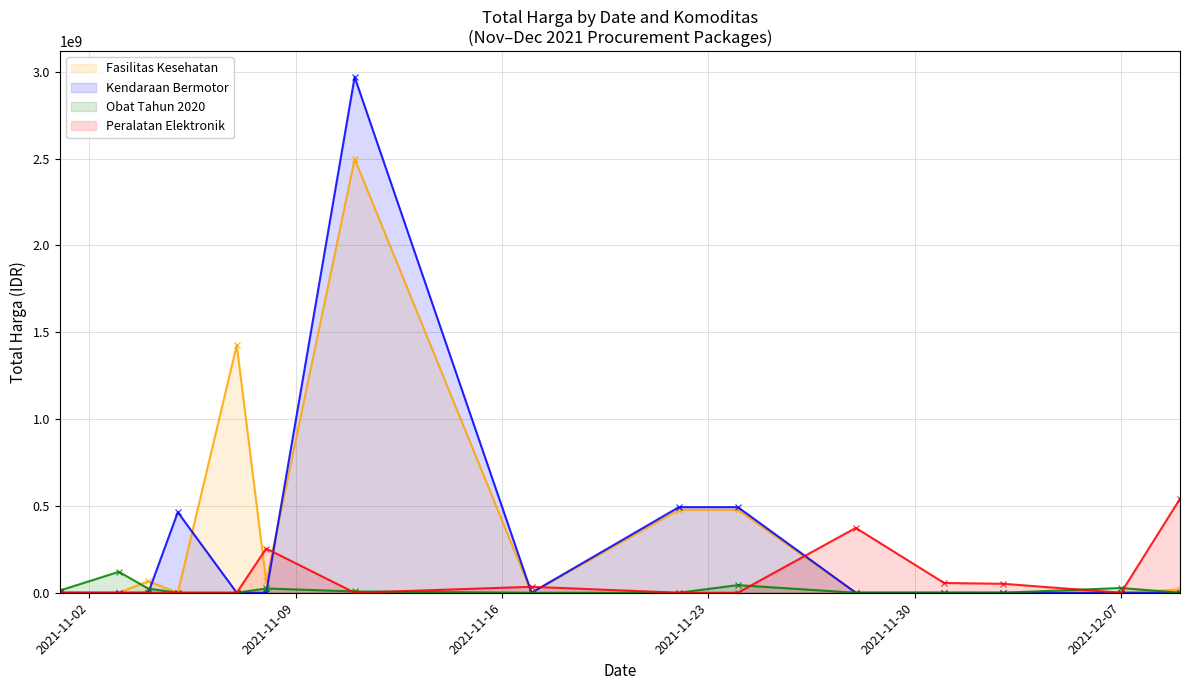

Which series has the largest range (max minus min)?

Kendaraan Bermotor